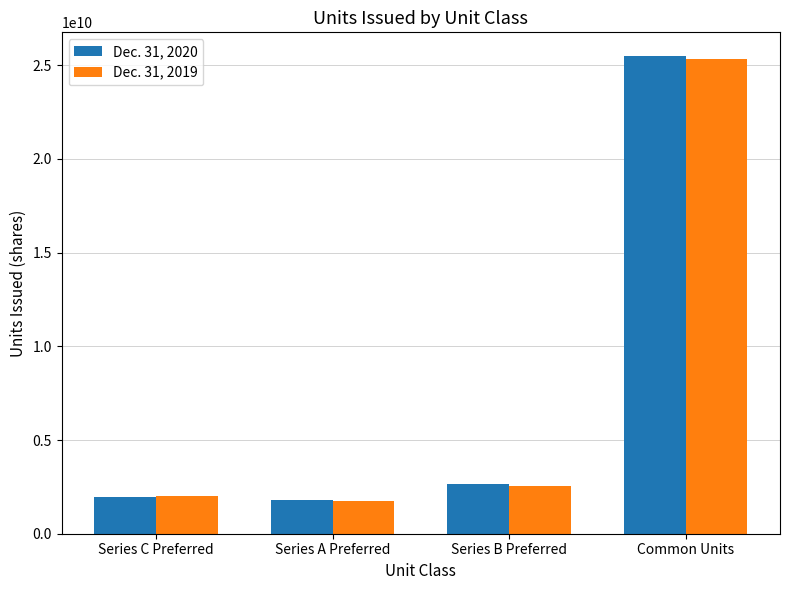

Which series changed the most between Series C Preferred and Series B Preferred?

Dec. 31, 2020